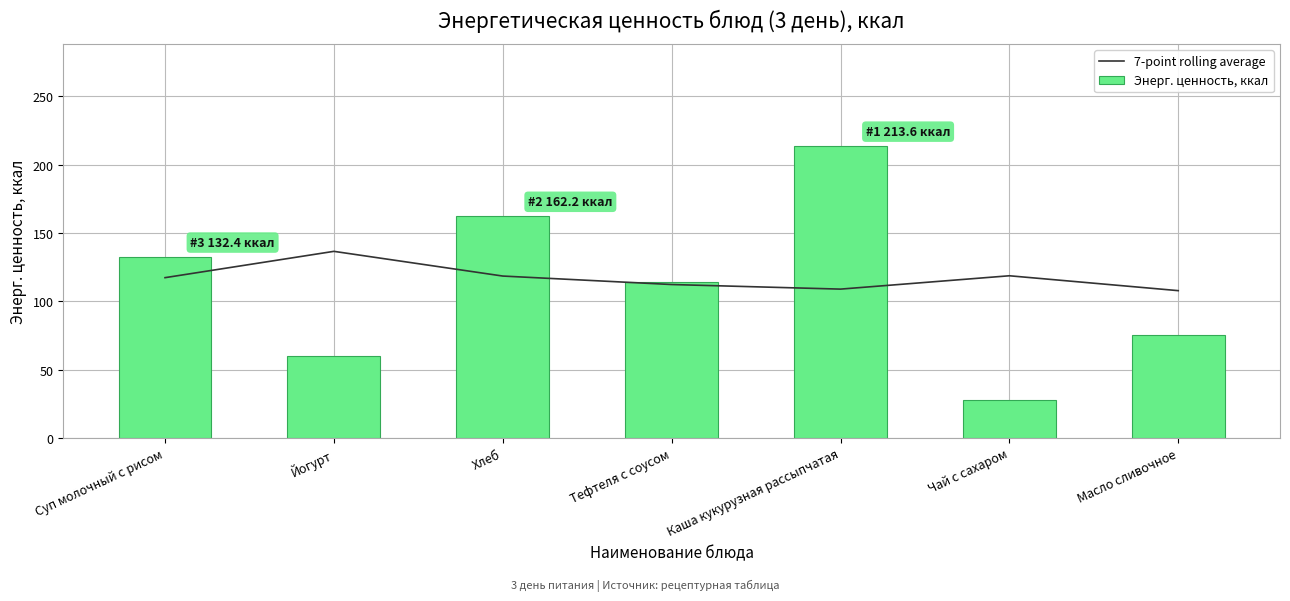

Rank the series at Йогурт from highest to lowest value.

7-point rolling average, Энерг. ценность, ккал